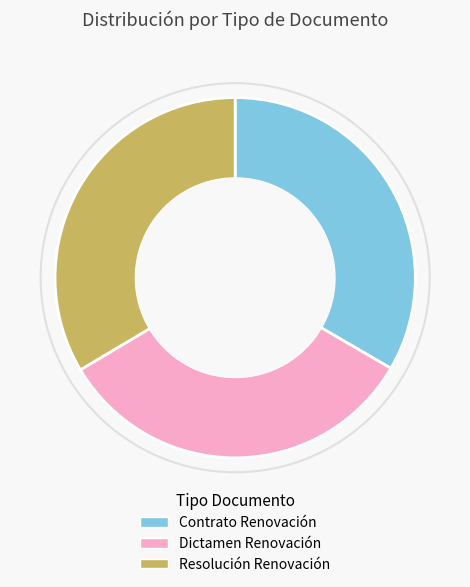

Approximately how many times larger is the value at Resolución Renovación compared to Dictamen Renovación?

1.0